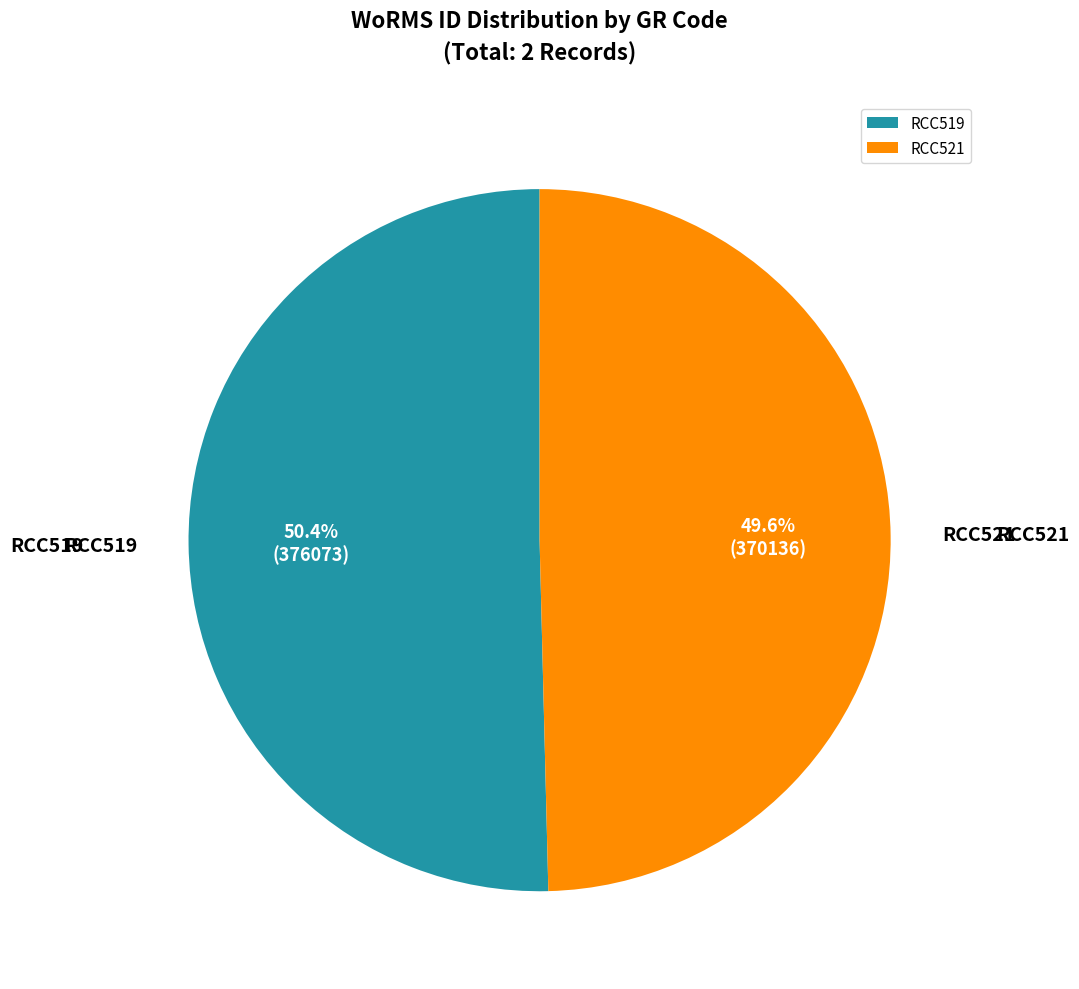

Does RCC519 represent more than half of the total?

Yes